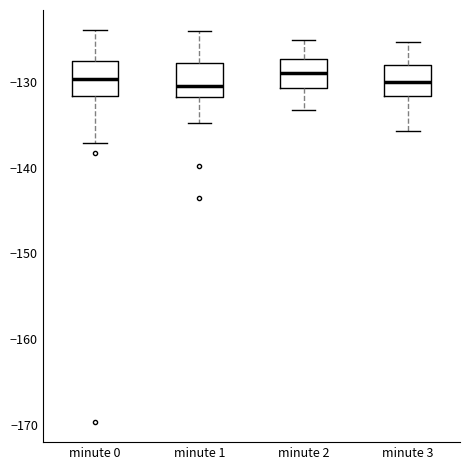

Where does the upper whisker of the box for minute 1 end on the y-axis? The values are not printed on the chart, so give them approximately, as read against the axis.

-124